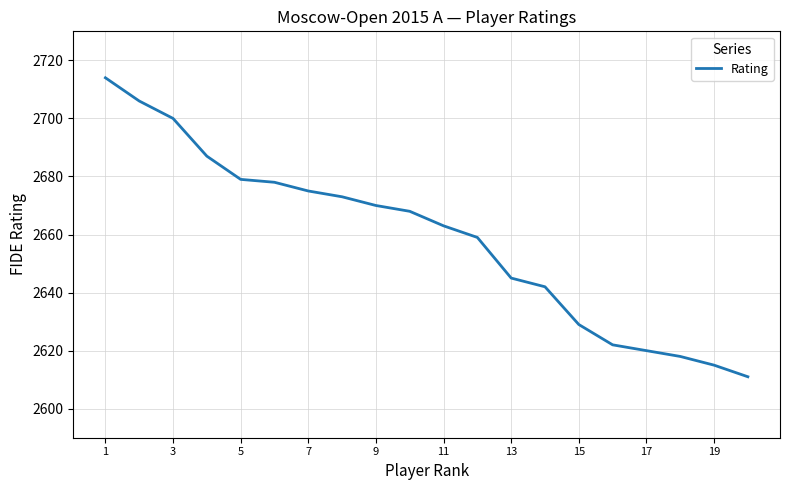

What is the difference between the maximum and minimum values?

103